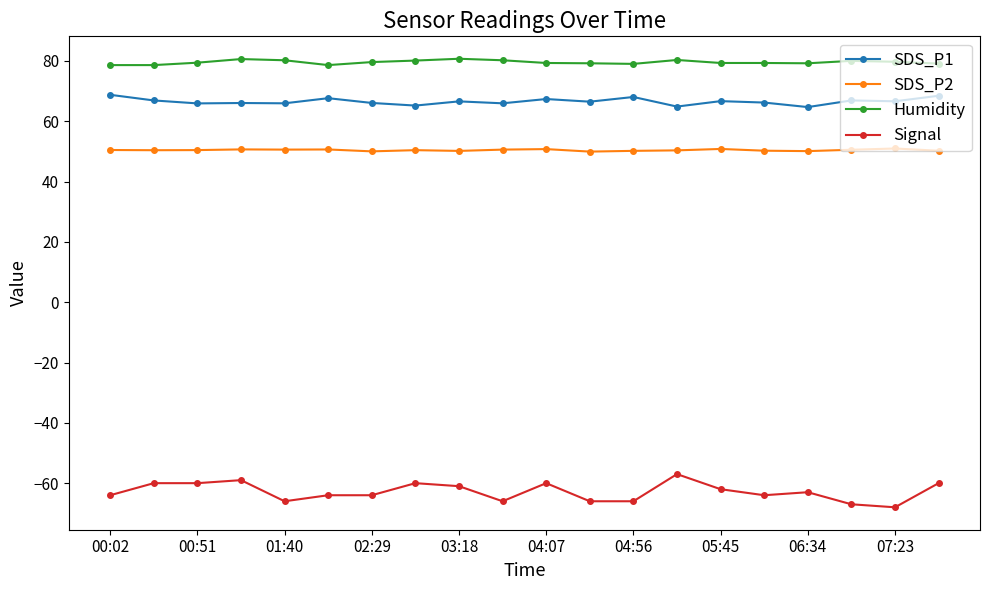

Which series has the largest range (max minus min)?

Signal